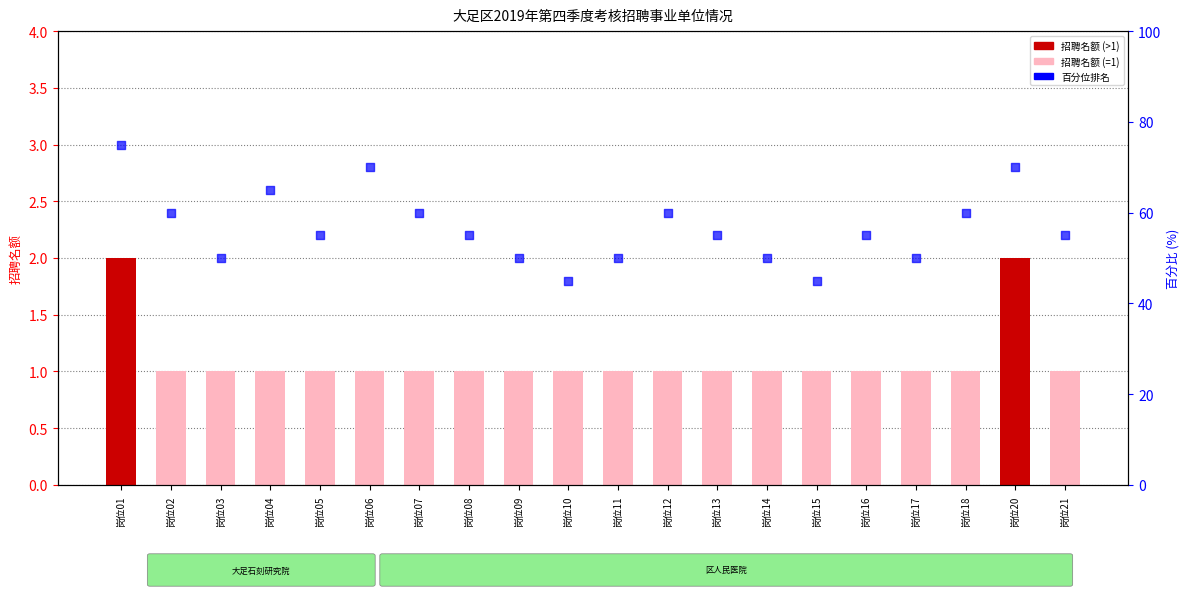

At which category is the sum across all series the highest?

岗位01